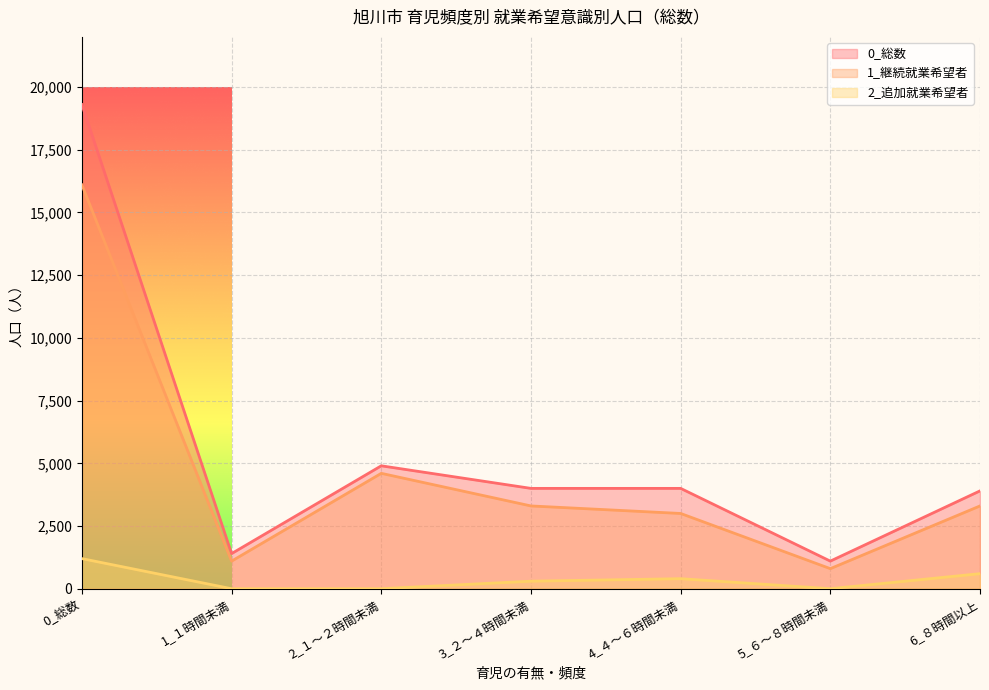

Which series has the widest spread of values?

0_総数